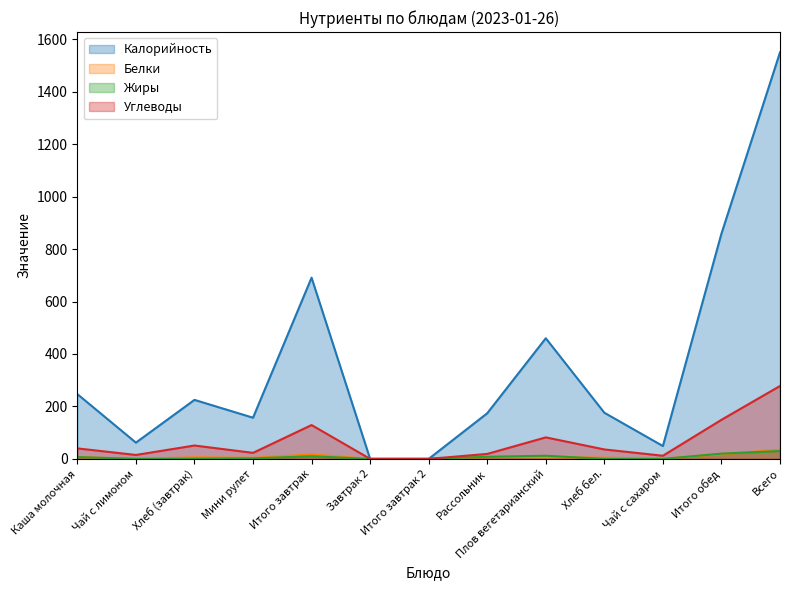

Which series has the largest total across all categories?

Калорийность